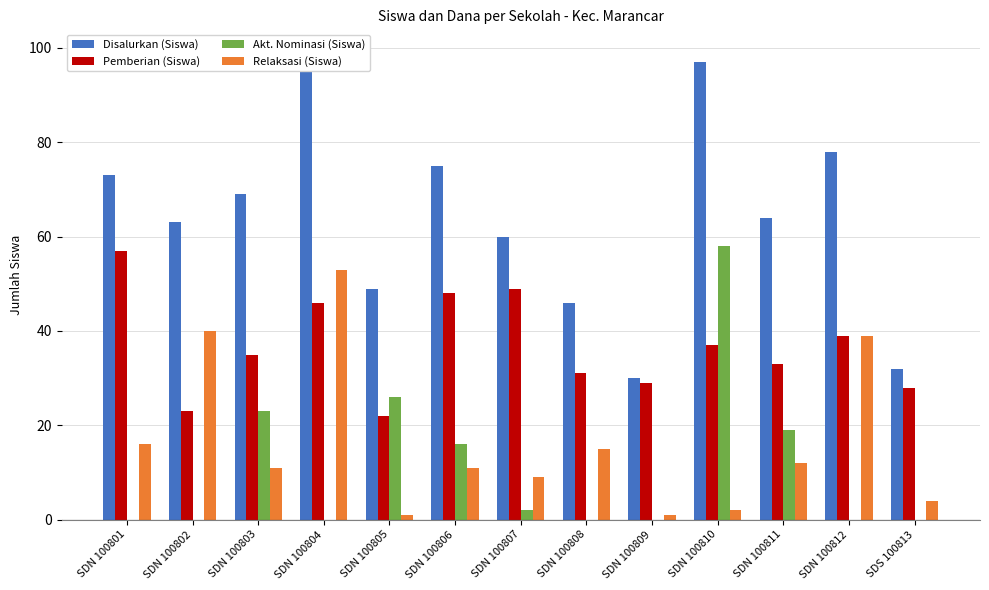

What position from the right is SDN 100808?

6